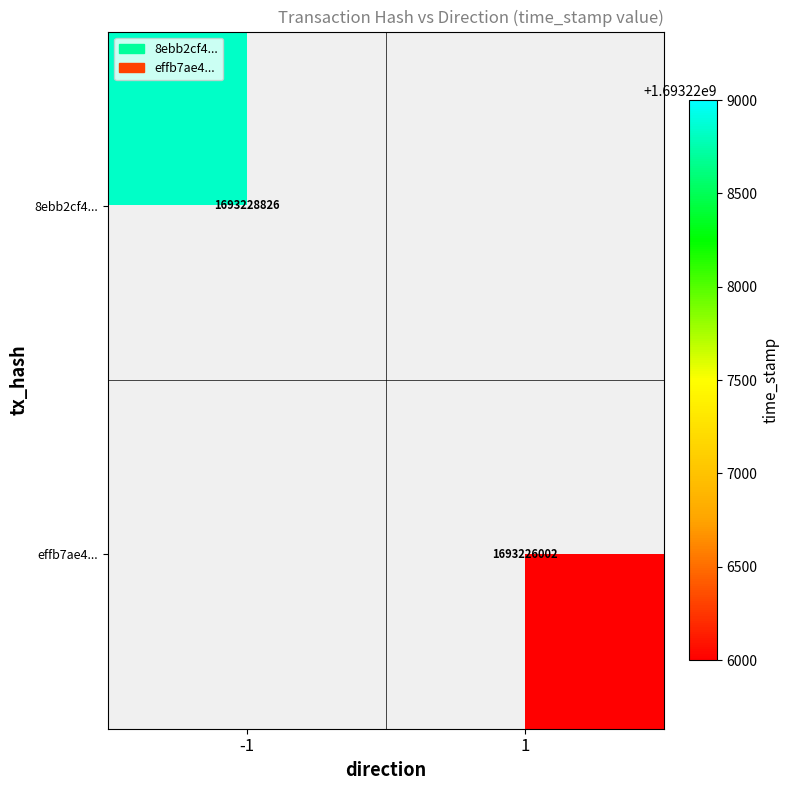

True or false: 8ebb2cf4... has a value of 1693228826 at -1.

True